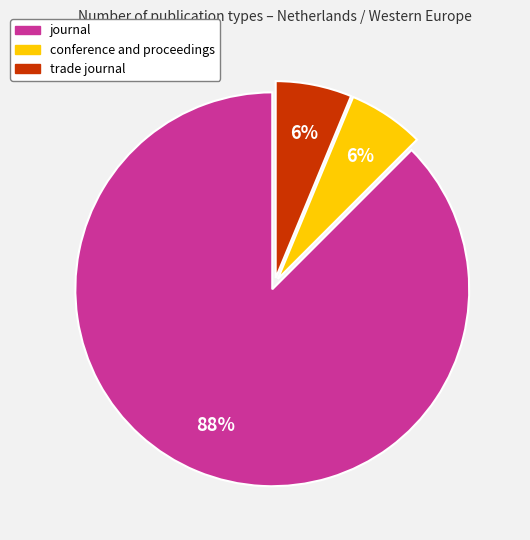

Do conference and proceedings and trade journal together represent more than half of the pie?

No